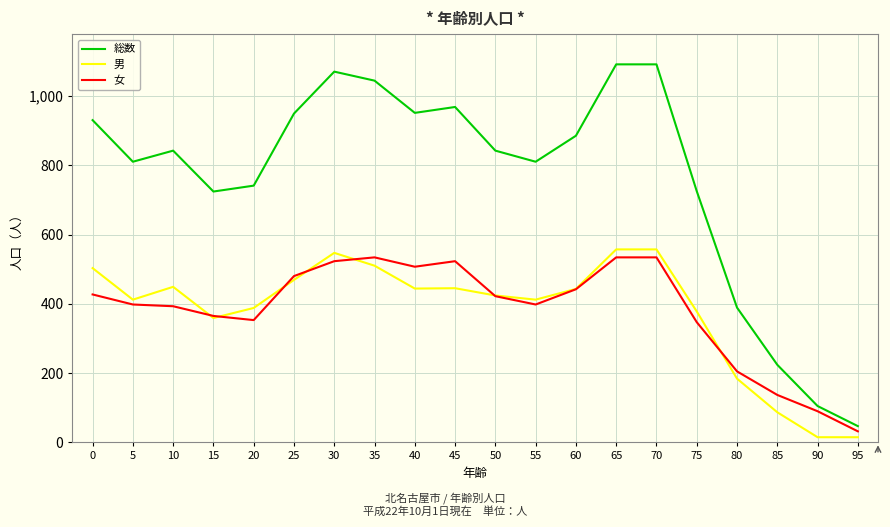

What is the approximate value of 女 at 70, to the nearest 50?

550